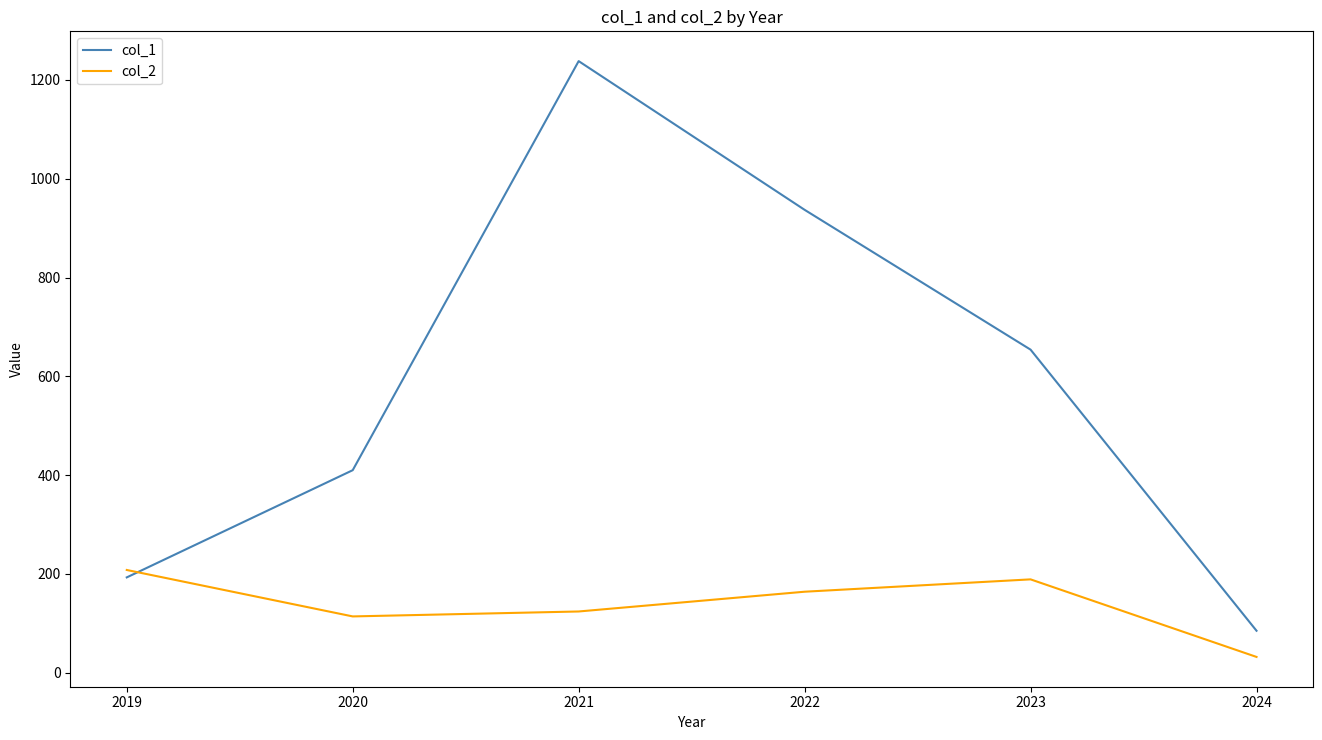

Which series has the largest range (max minus min)?

col_1